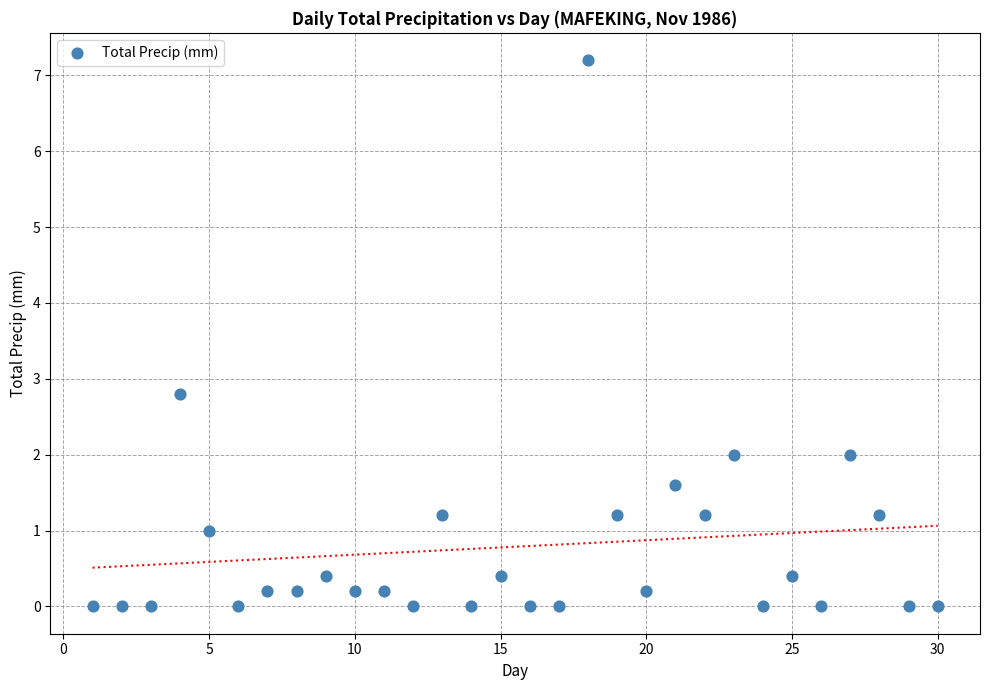

What Y value in the scatter plot is closest to 3?

2.8